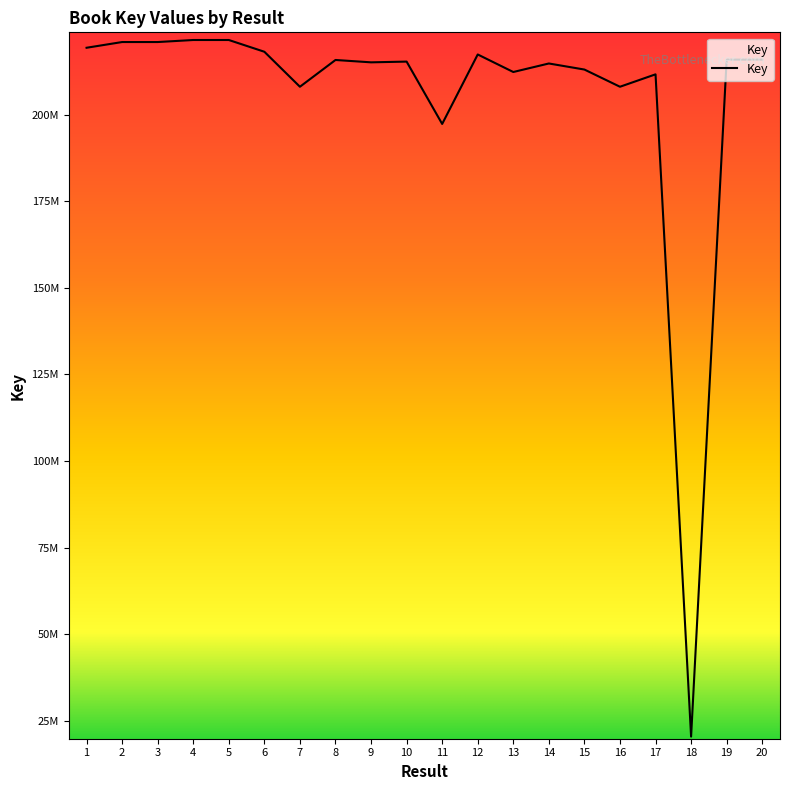

Reading left to right, transcribe all the data shown in this chart.

1=219398683	2=221050700	3=221052113	4=221639077	5=221639247	6=218244267	7=208134663	8=215869170	9=215187733	10=215400819	11=197387175	12=217459149	13=212393822	14=214855716	15=213104478	16=208133573	17=211719660	18=20379506	19=215972292	20=215972334